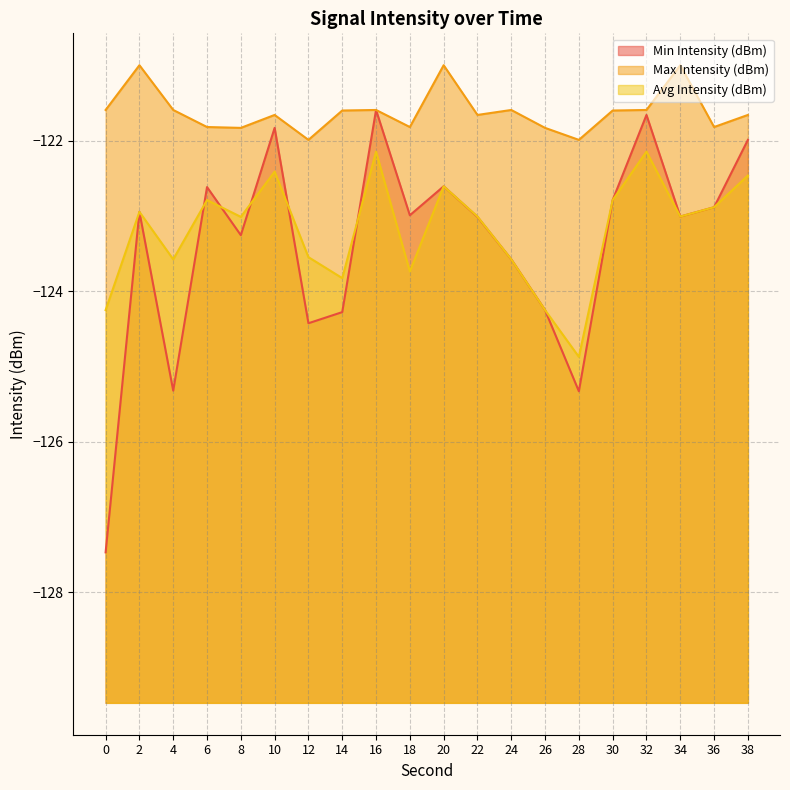

What is the sum of all Max Intensity (dBm) values?

-2432.2